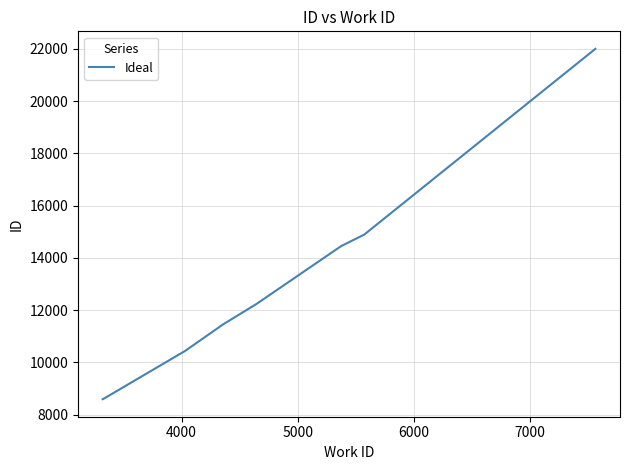

What is the average value?

12570